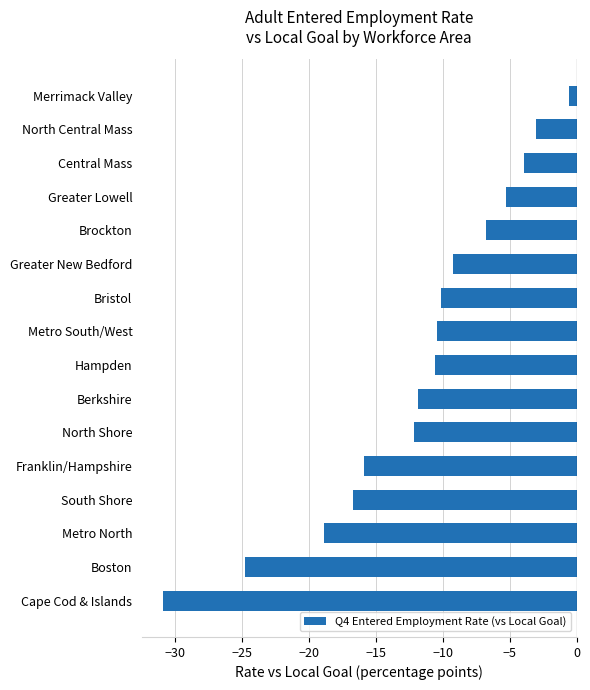

Which has a higher value, North Shore or Metro South/West?

Metro South/West